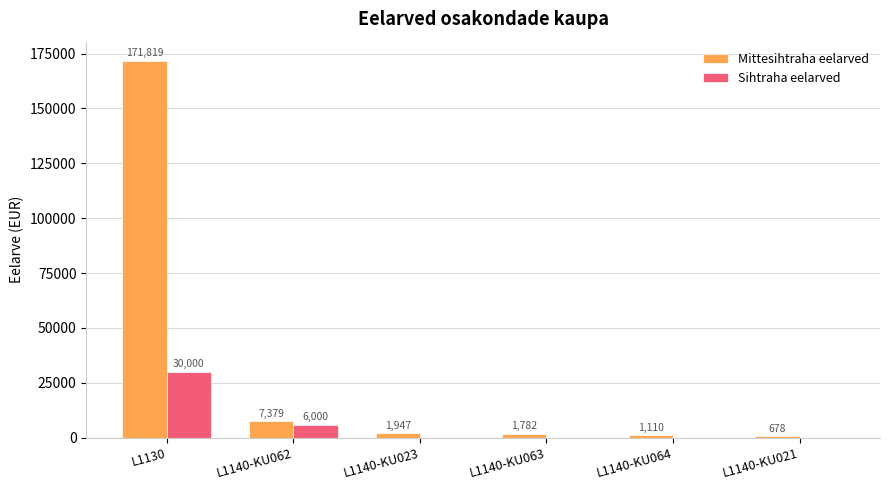

Is the value of Mittesihtraha eelarved at L1130 greater than the value of Sihtraha eelarved at L1140-KU062?

Yes